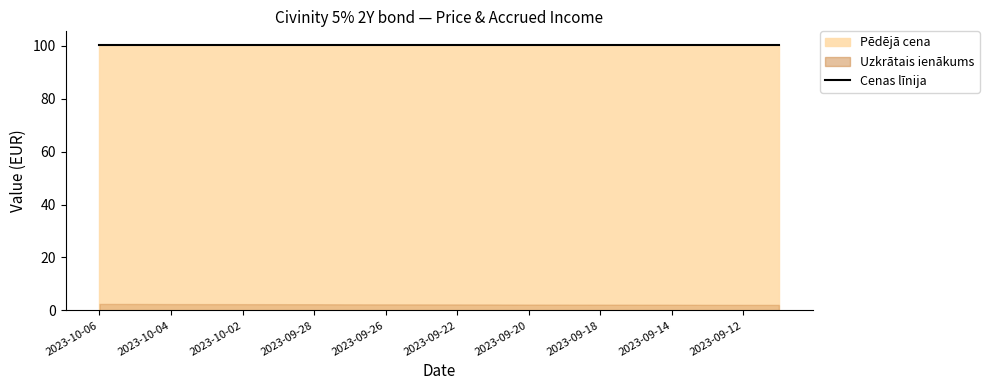

True or false: Uzkrātais ienākums and Pēdējā cena cross at least once.

False